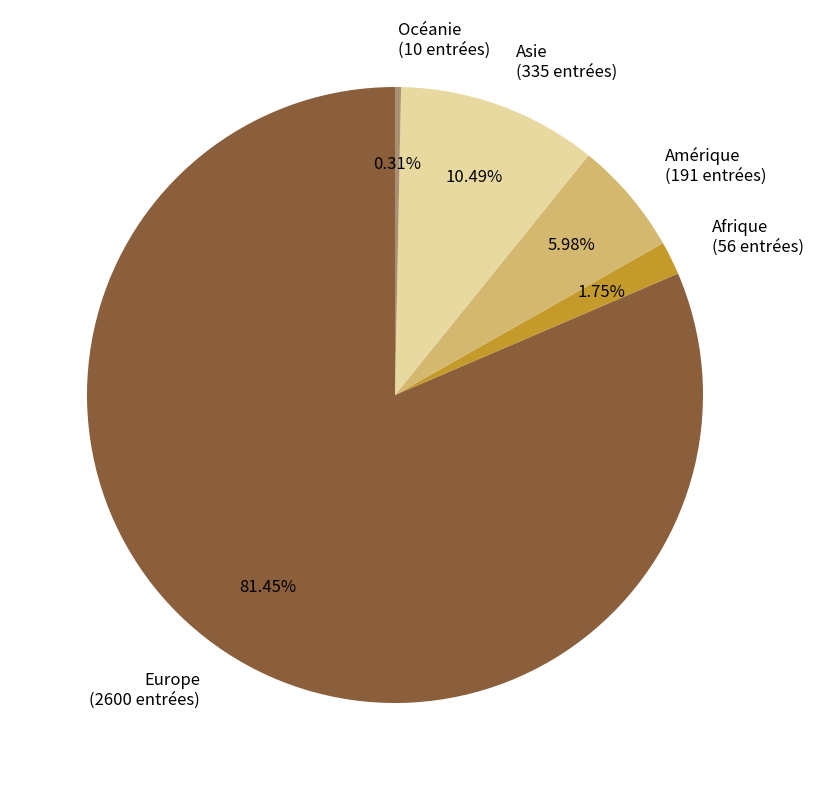

Is Europe the majority of the pie?

Yes